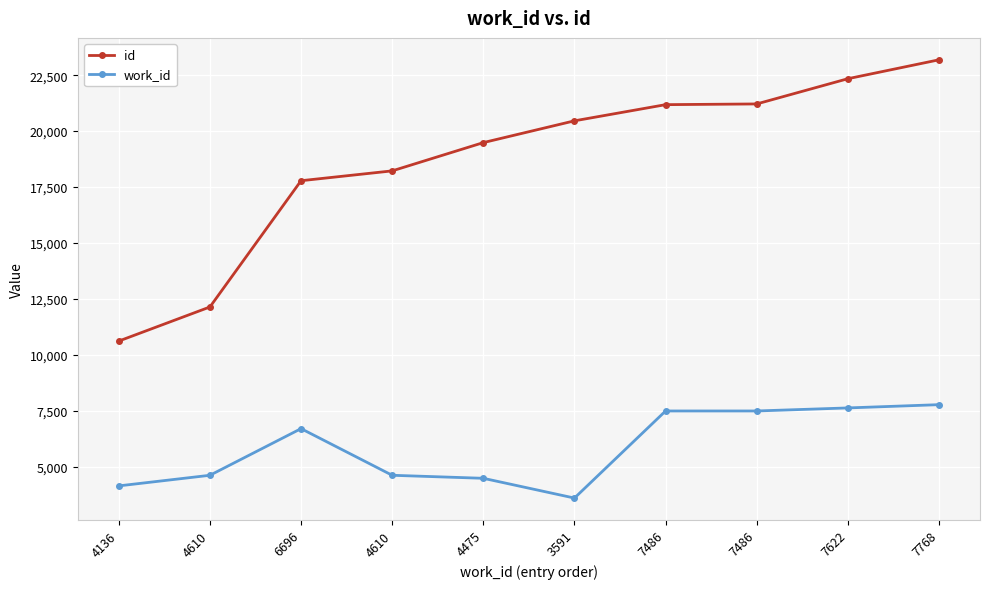

What is the difference between the maximum and second lowest values in the id series?

11053